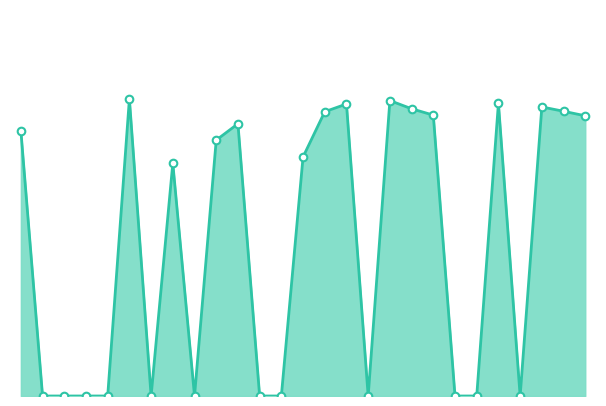

Is this an area chart (filled region under the line)?

Yes